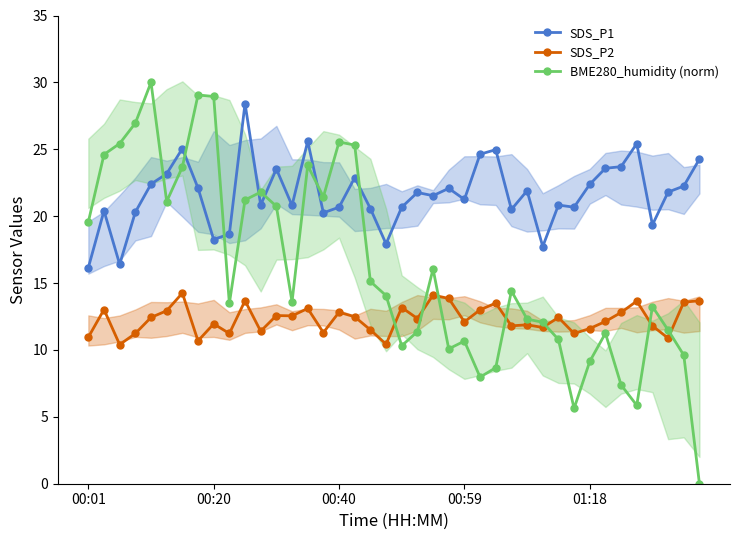

List the series in order of their peak value, lowest first.

SDS_P2, SDS_P1, BME280_humidity (norm)